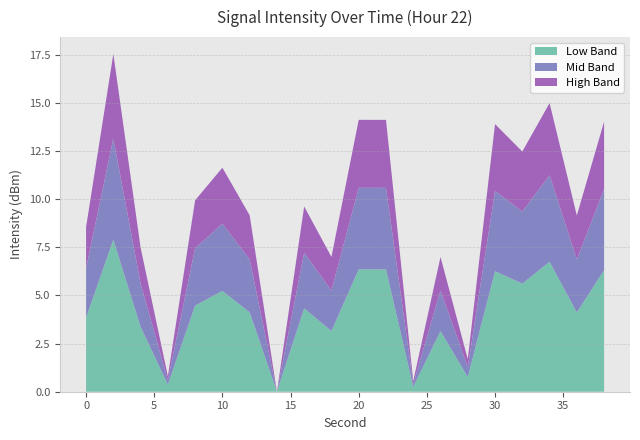

What is the maximum value for Low Band?

7.9